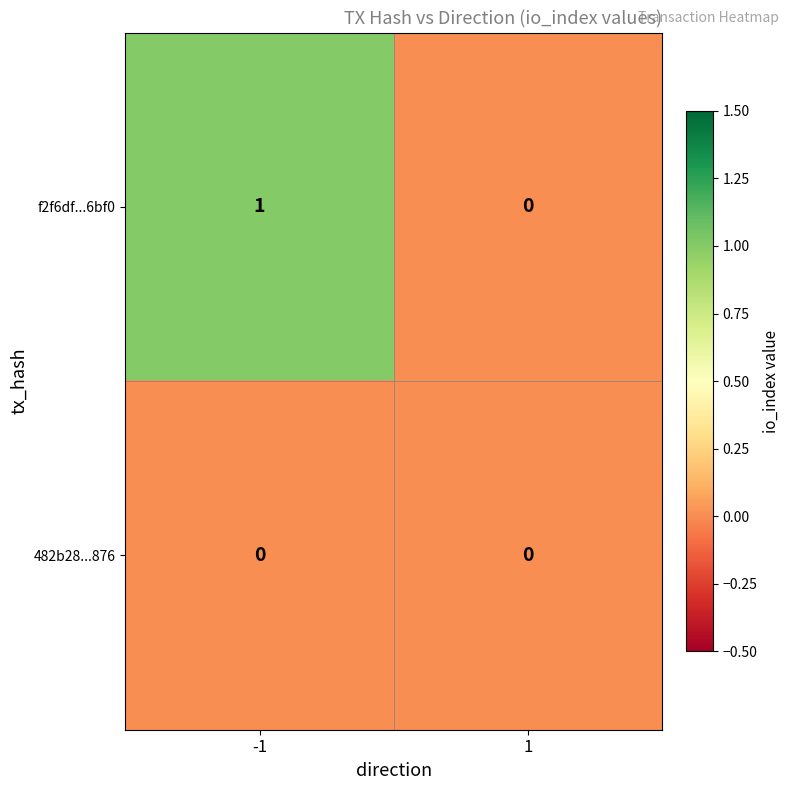

What is the total value across all series at -1?

1